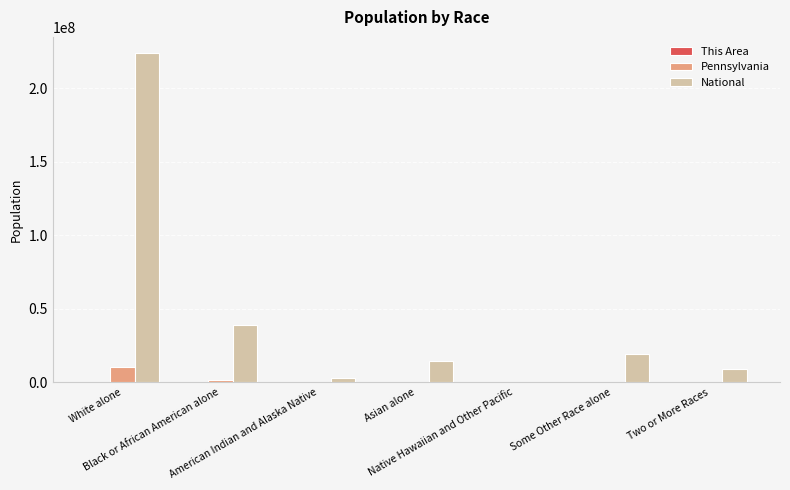

What is the greatest value displayed?

223553265